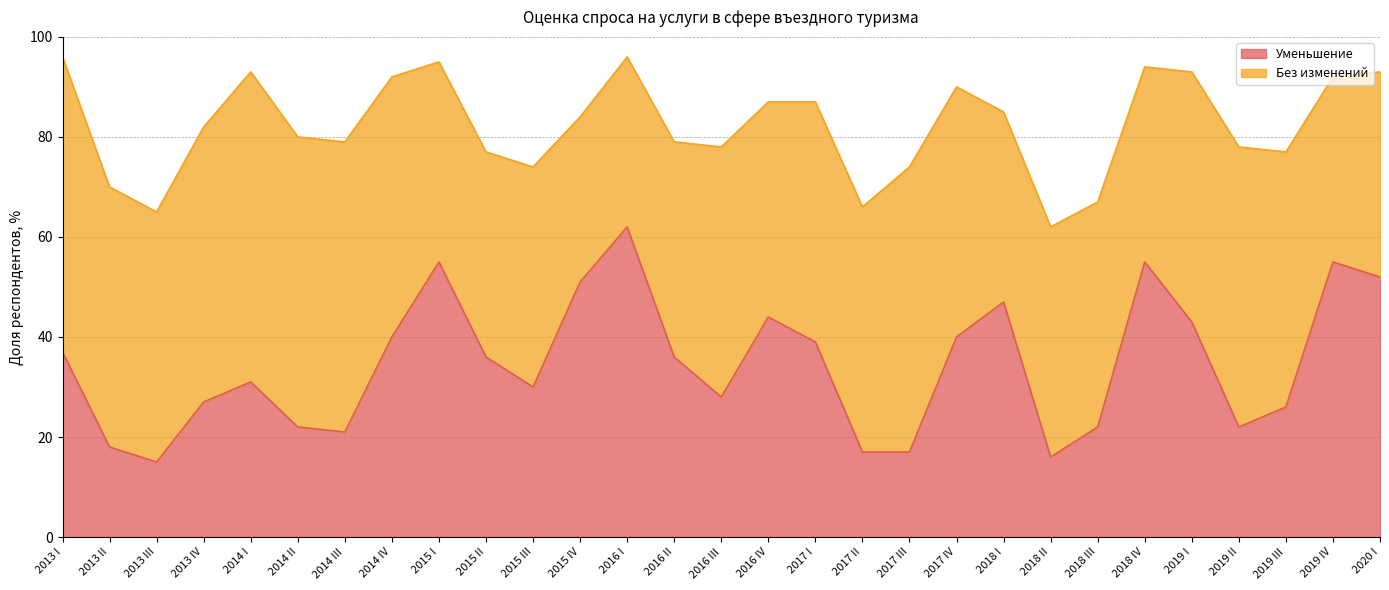

What is the greatest value displayed?

62